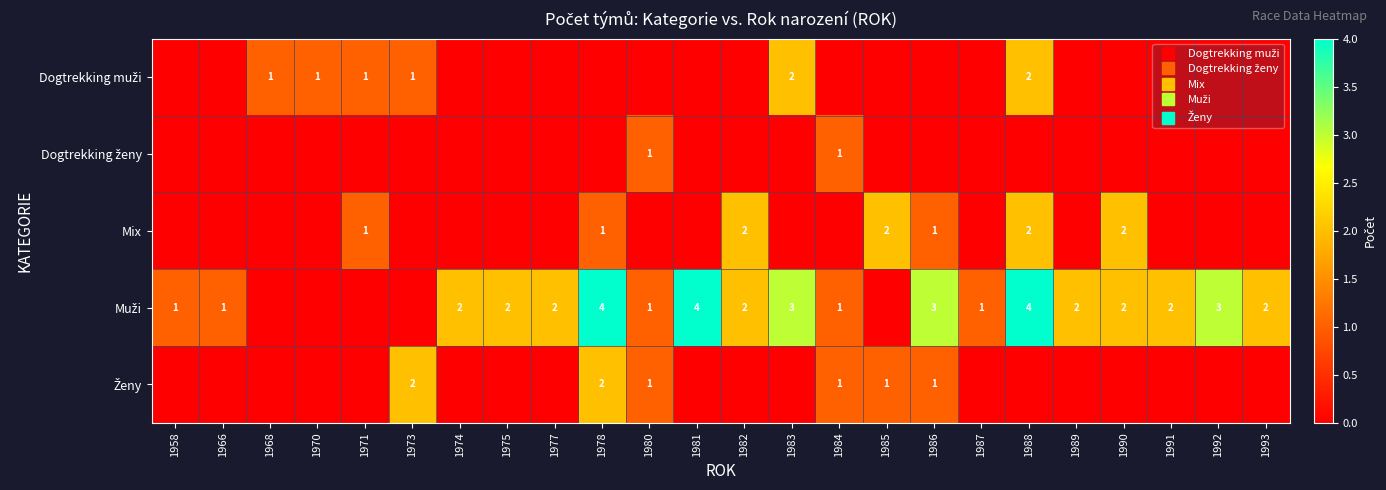

Rank the categories by Dogtrekking muži value from lowest to highest.

1958, 1966, 1974, 1975, 1977, 1978, 1980, 1981, 1982, 1984, 1985, 1986, 1987, 1989, 1990, 1991, 1992, 1993, 1968, 1970, 1971, 1973, 1983, 1988